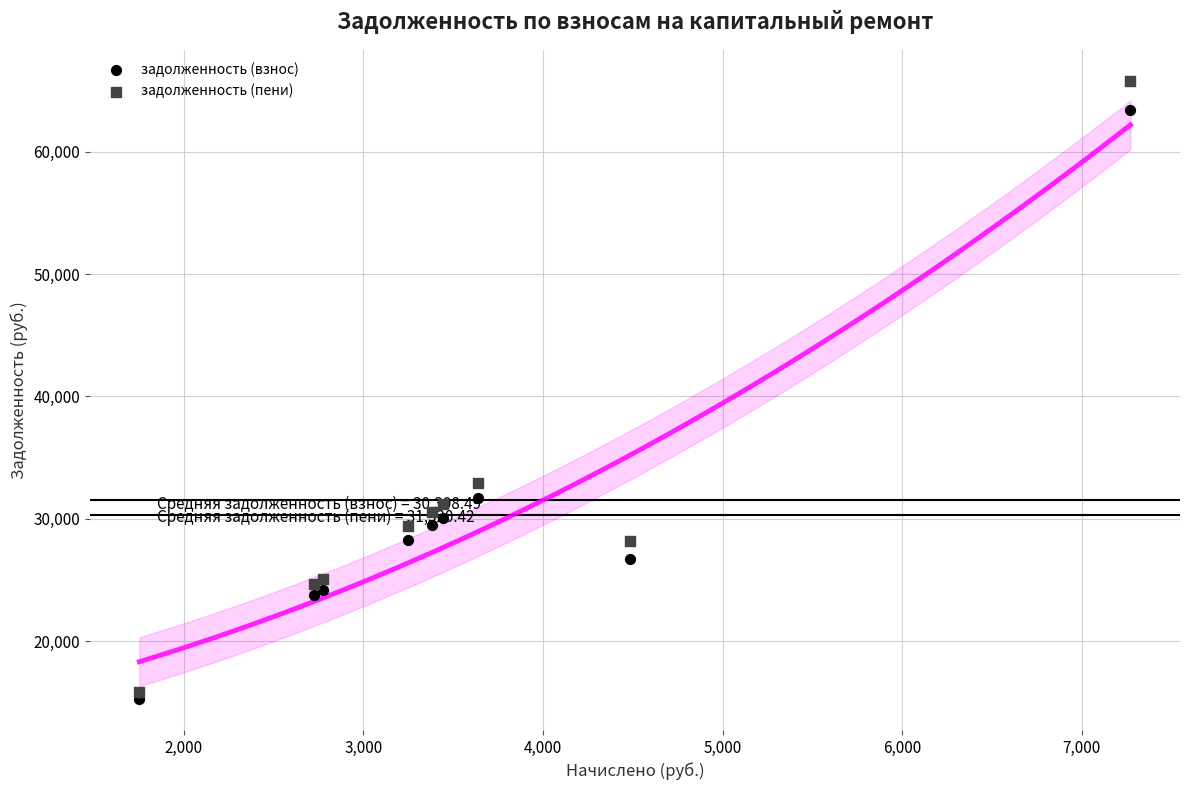

What are all the series names shown in the legend?

задолженность (взнос), задолженность (пени)